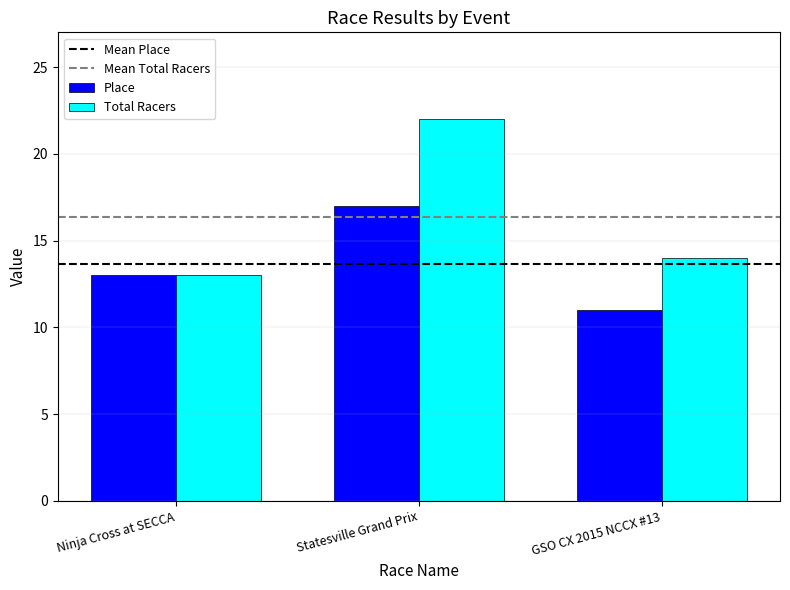

At which label is Place closest to 14?

Ninja Cross at SECCA